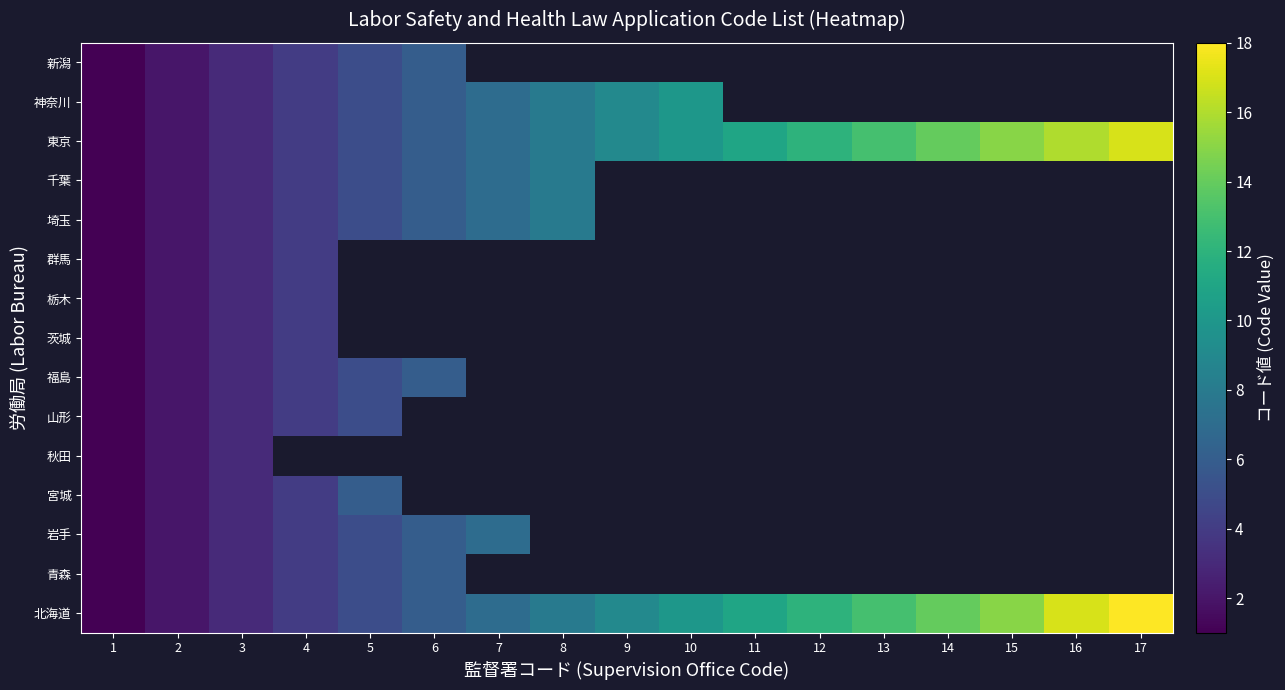

What is the spread (max minus min) of values at 17?

1.0